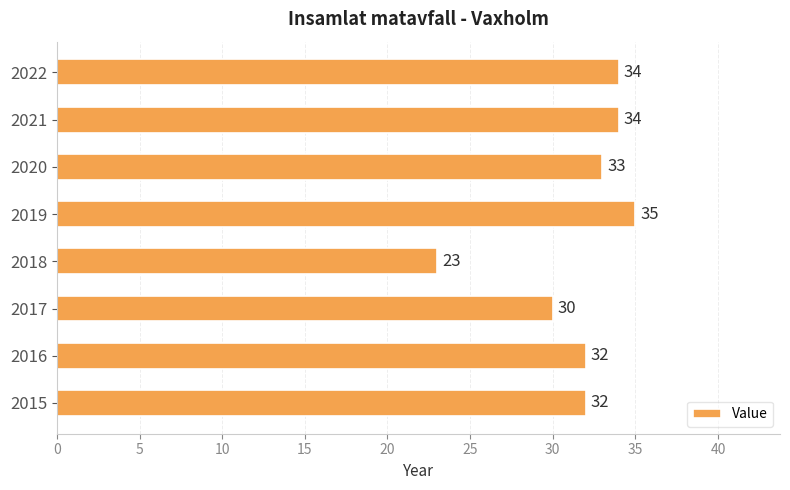

What value does the data have at 2019, to the nearest 10?

40